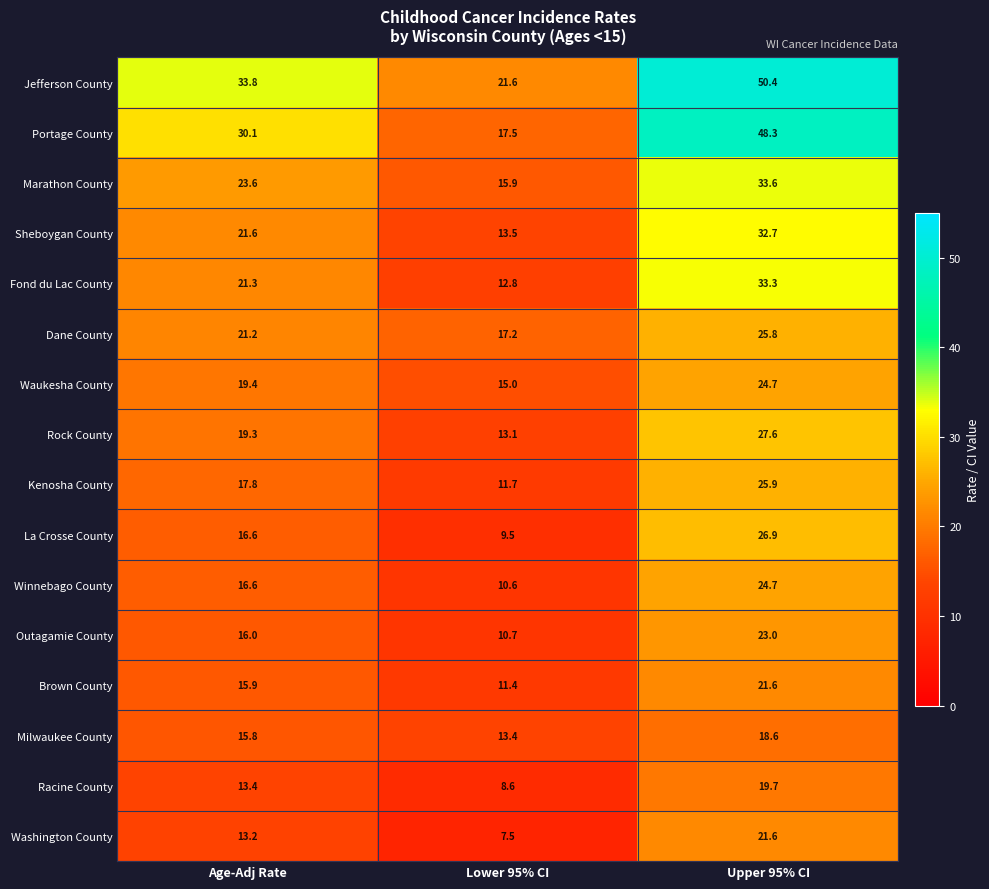

Count the number of data series in this chart.

16